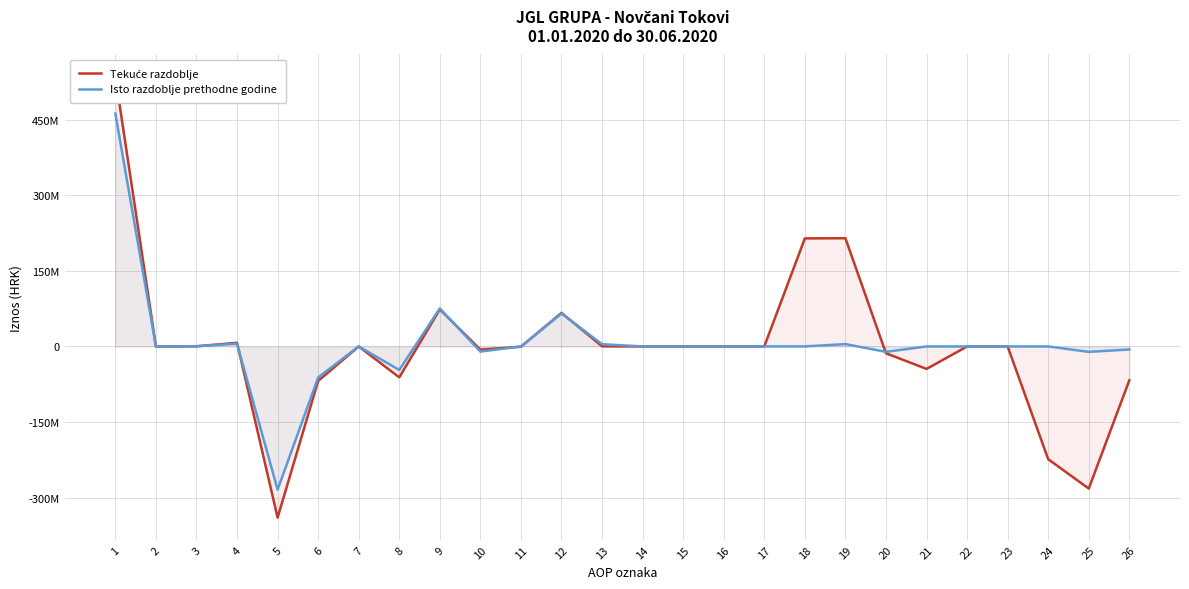

True or false: Isto razdoblje prethodne godine has more than 1 points higher than both neighbors.

True